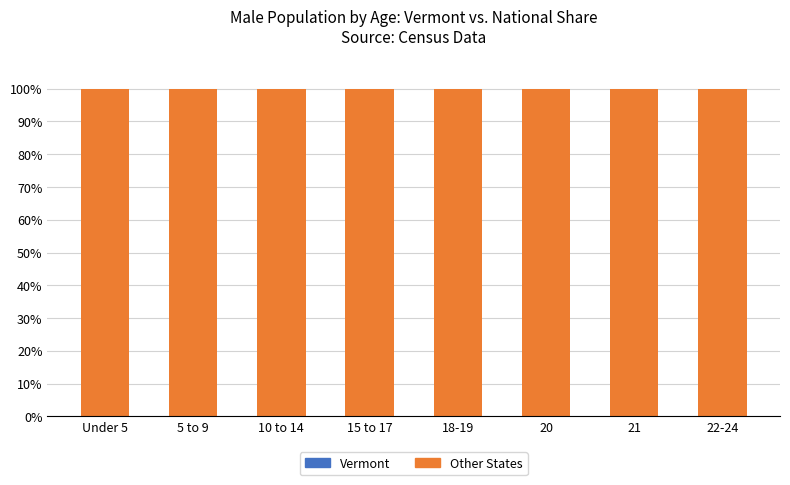

Are the bars horizontal?

No